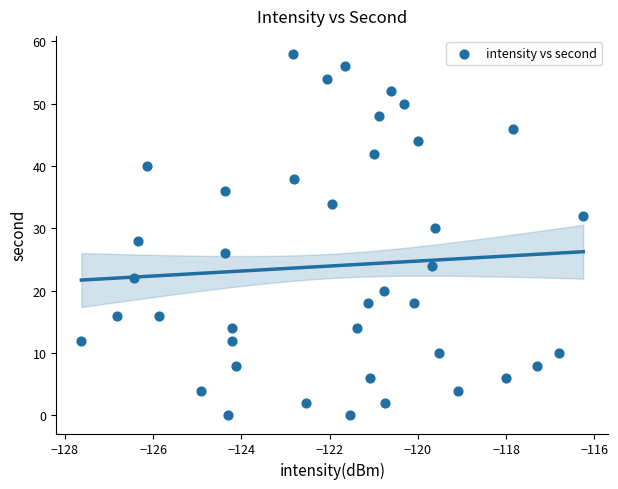

What is the range of Y values (max minus min)?

58